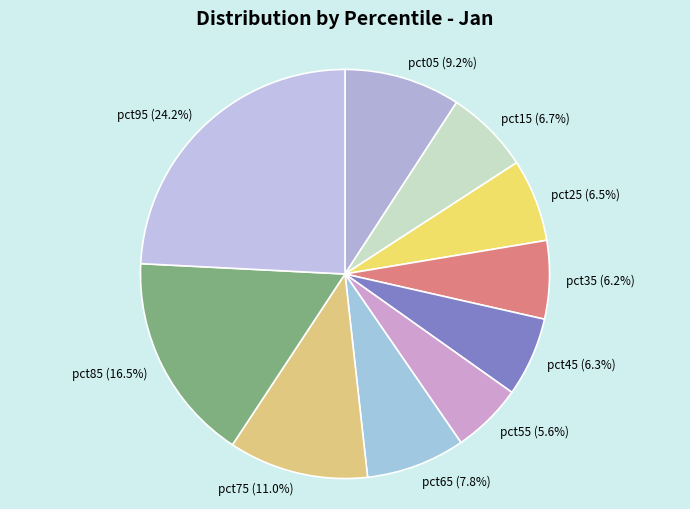

Combined, do pct55 and pct05 account for over 50%?

No